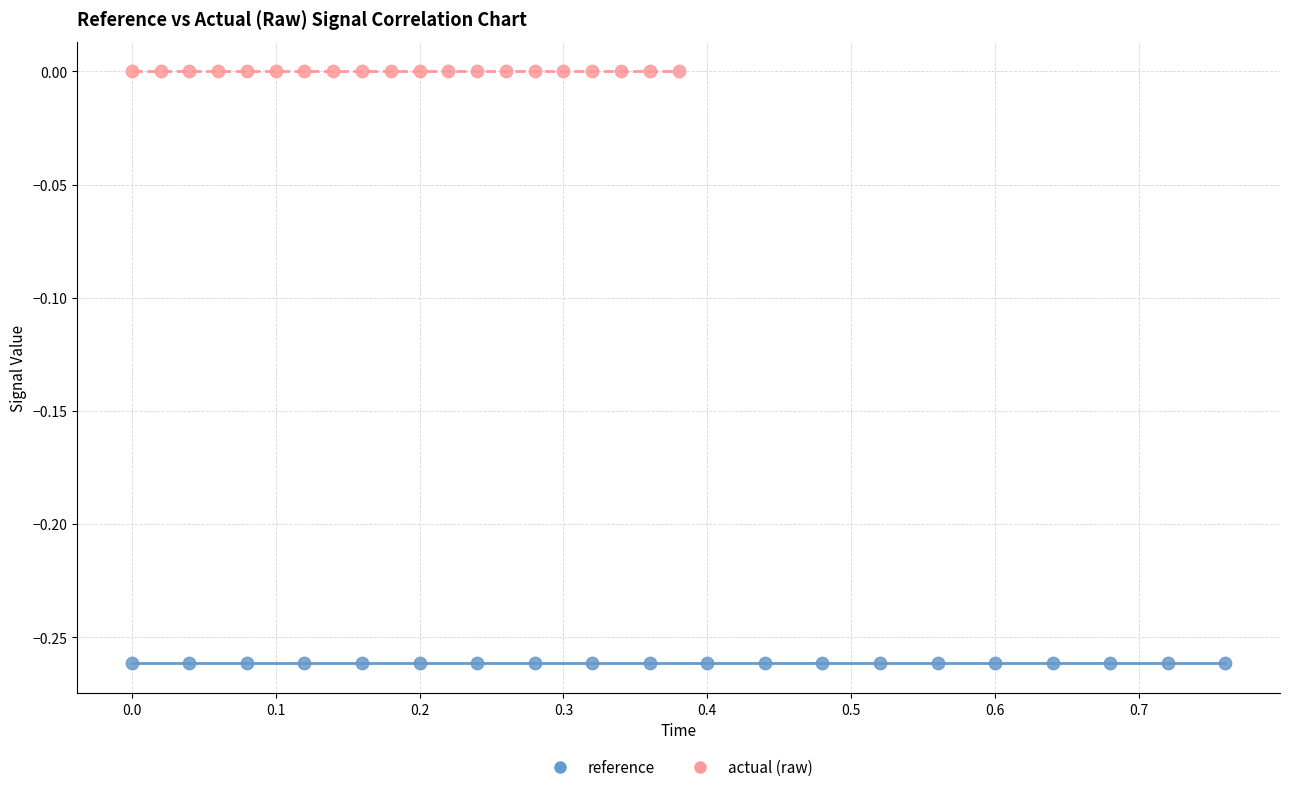

Which series contains the lowest Y value?

reference